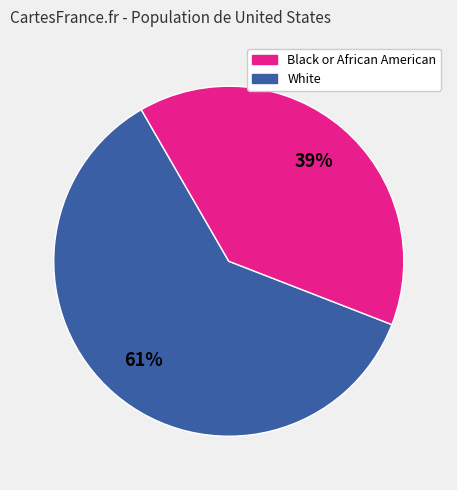

Is there a majority slice in this chart?

Yes